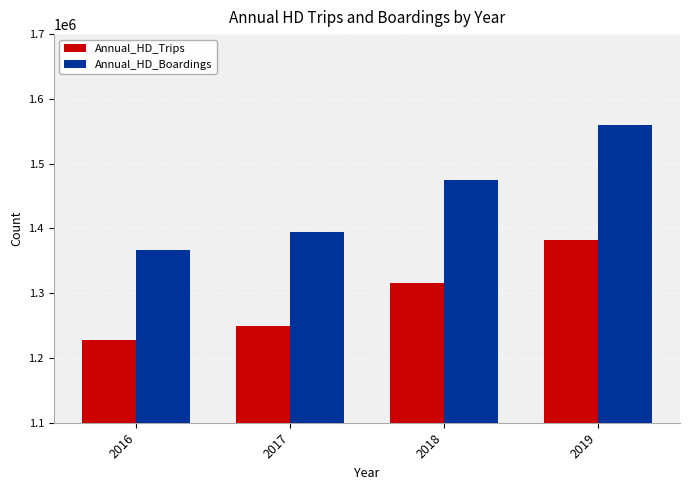

What are all the series names shown in the legend?

Annual_HD_Trips, Annual_HD_Boardings